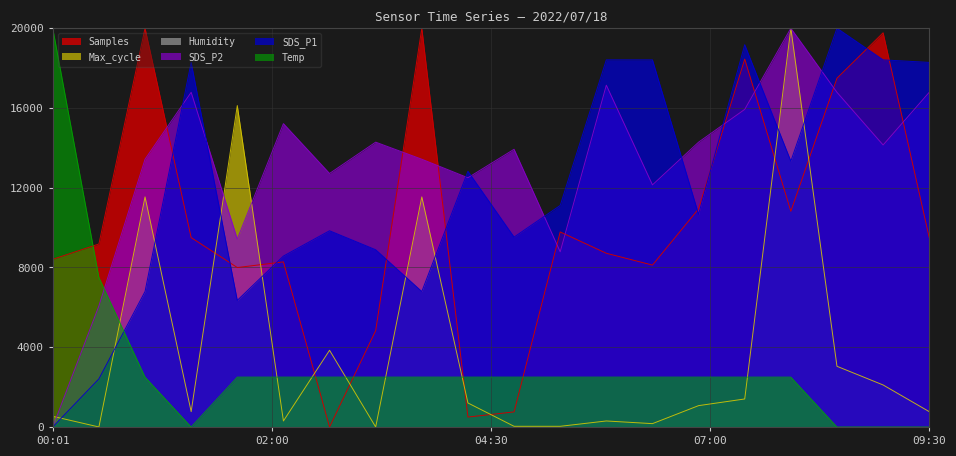

True or false: Samples and SDS_P1 cross at least once.

True